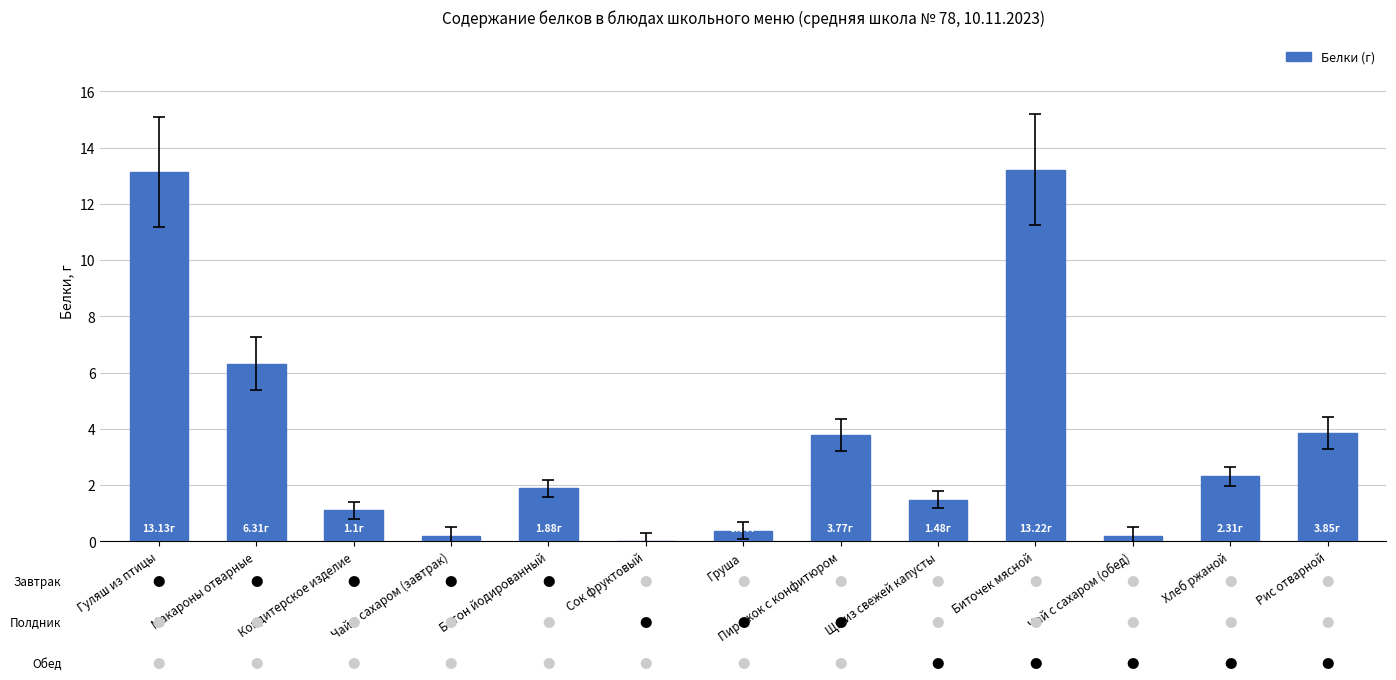

Reading left to right, what are all the values shown in this chart?

Гуляш из птицы=13.1	Макароны отварные=6.3	Кондитерское изделие=1.1	Чай с сахаром (завтрак)=0.2	Батон йодированный=1.9	Сок фруктовый=0.0	Груша=0.4	Пирожок с конфитюром=3.8	Щи из свежей капусты=1.5	Биточек мясной=13.2	Чай с сахаром (обед)=0.2	Хлеб ржаной=2.3	Рис отварной=3.9